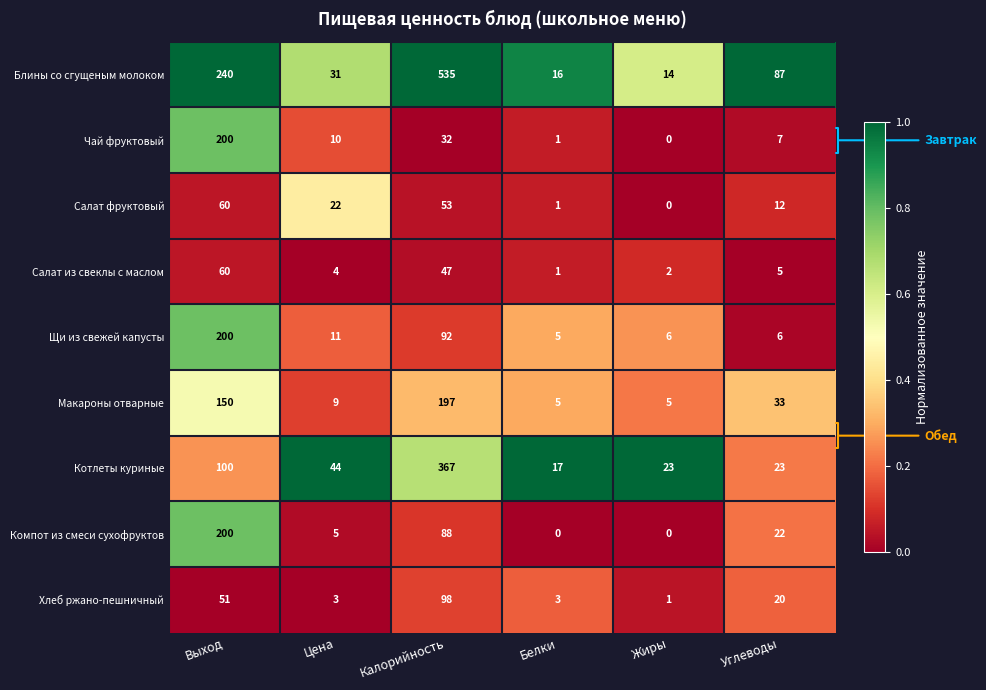

Rank the series at Цена from lowest to highest value.

Хлеб ржано-пешничный, Салат из свеклы с маслом, Компот из смеси сухофруктов, Макароны отварные, Чай фруктовый, Щи из свежей капусты, Салат фруктовый, Блины со сгущеным молоком, Котлеты куриные